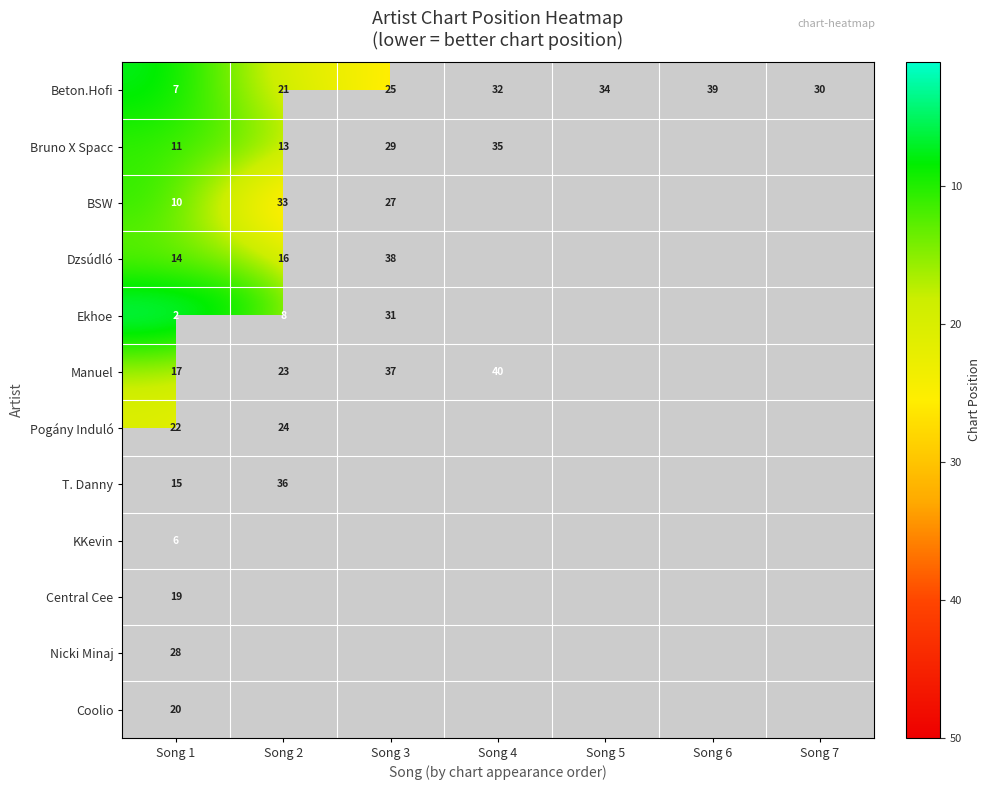

At which category does the chart reach its minimum across all series?

Song 1